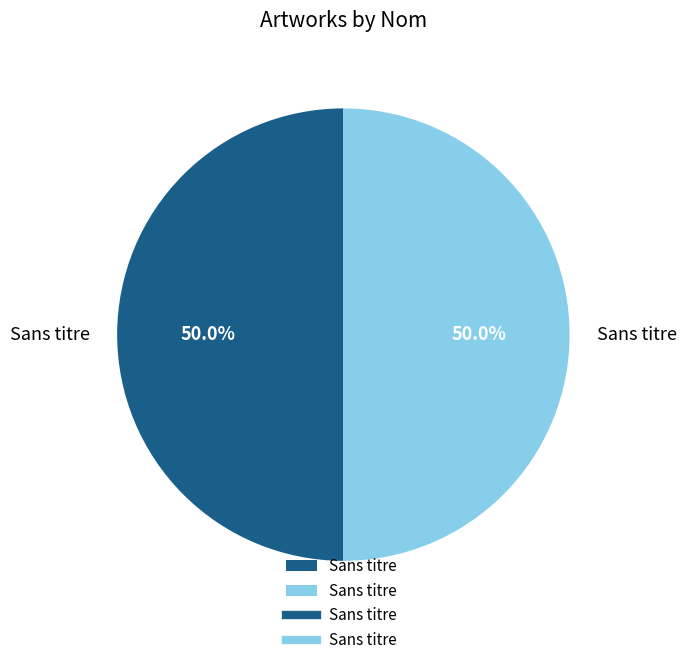

How many segments does this pie chart have?

2